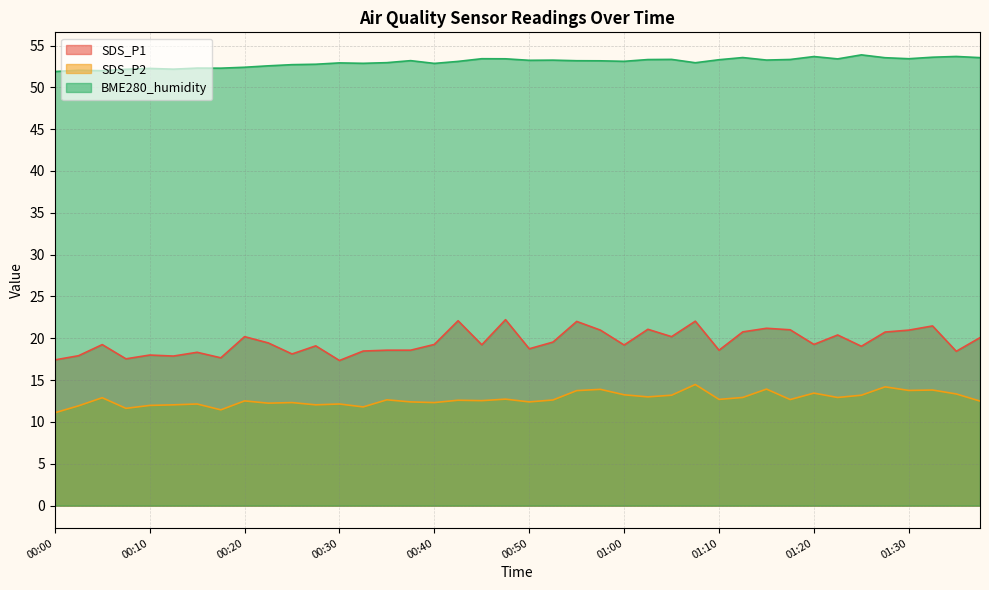

In SDS_P2, how many points are lower than both neighbors (excluding endpoints)?

13